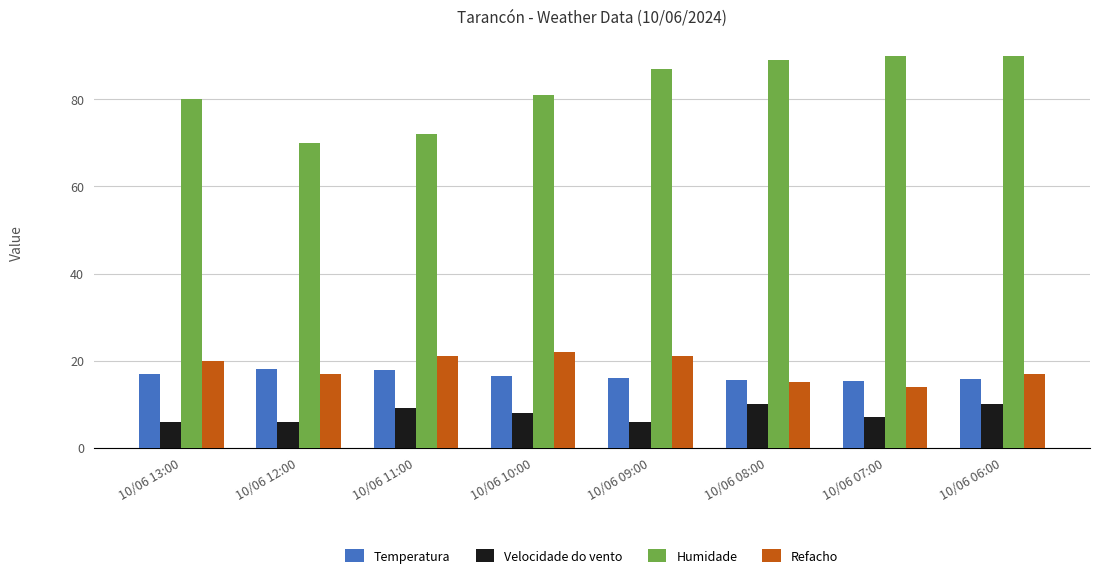

The value of Refacho at 10/06 11:00 is 12.0. True or false?

False